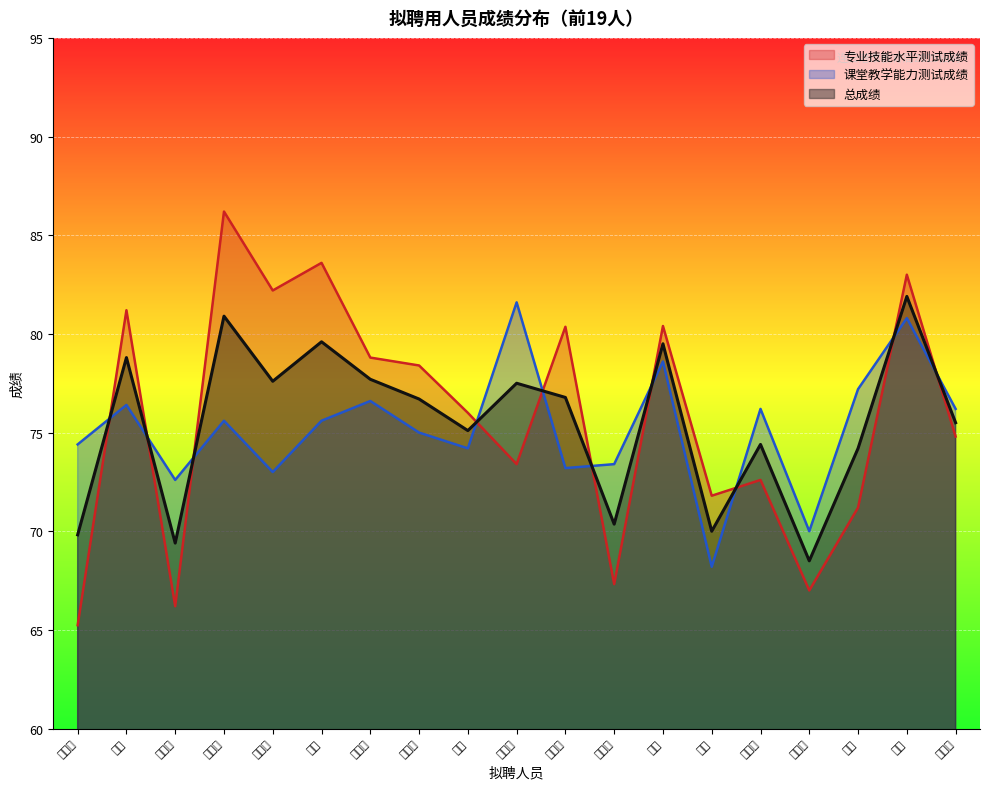

Which category has the lowest value across all series?

李悦敏